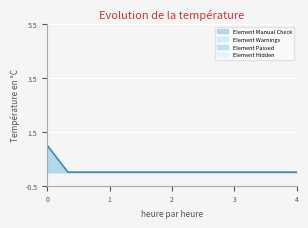

True or false: Element Manual Check and Element Passed cross at least once.

False